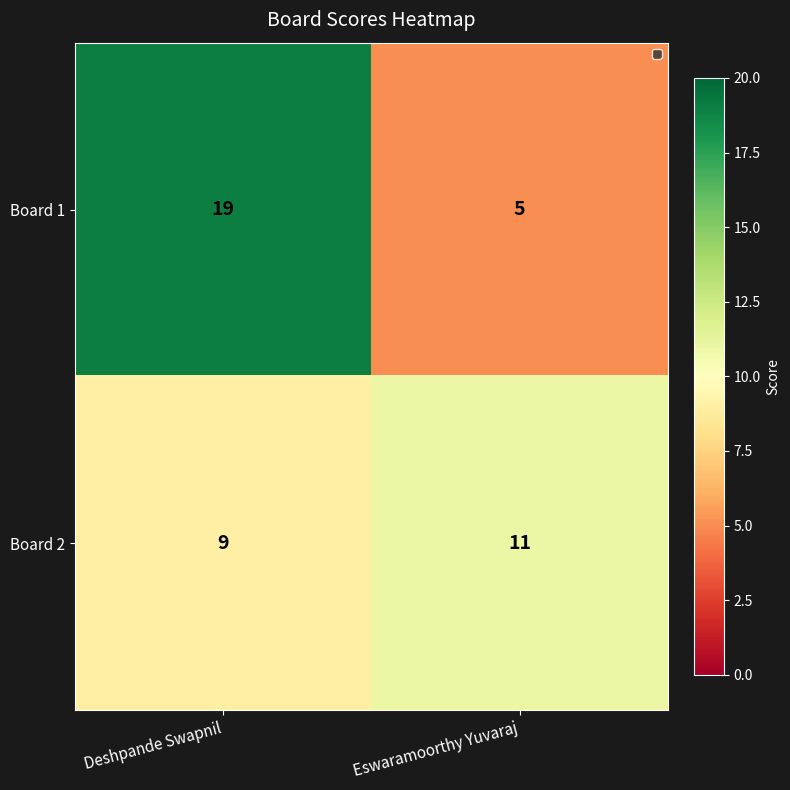

Reading left to right, what are all the values shown in this chart?

Board 1: 19	5
Board 2: 9	11